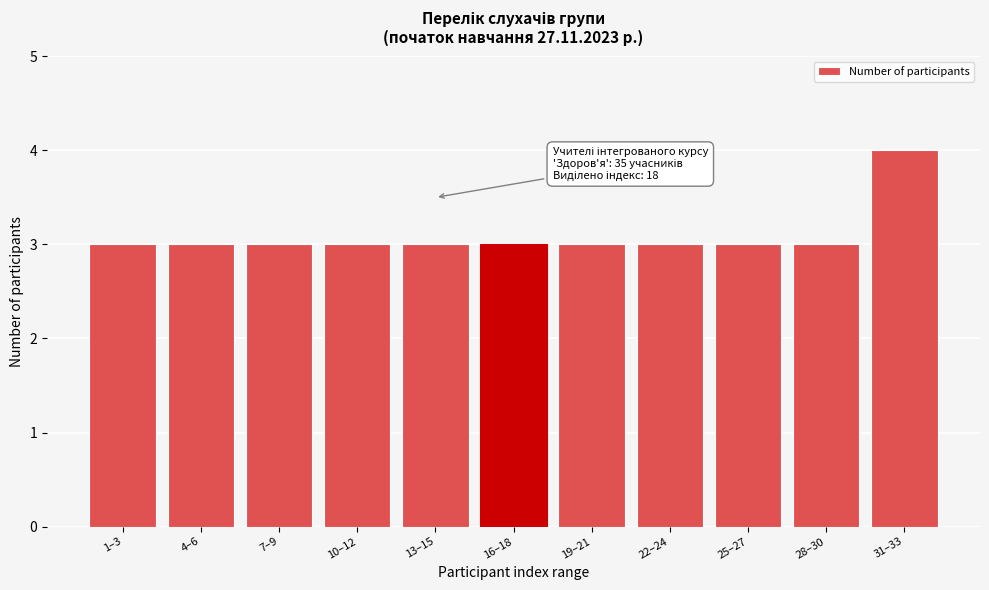

Reading right to left, transcribe all the data shown in this chart.

31–33=4	28–30=3	25–27=3	22–24=3	19–21=3	16–18=3	13–15=3	10–12=3	7–9=3	4–6=3	1–3=3